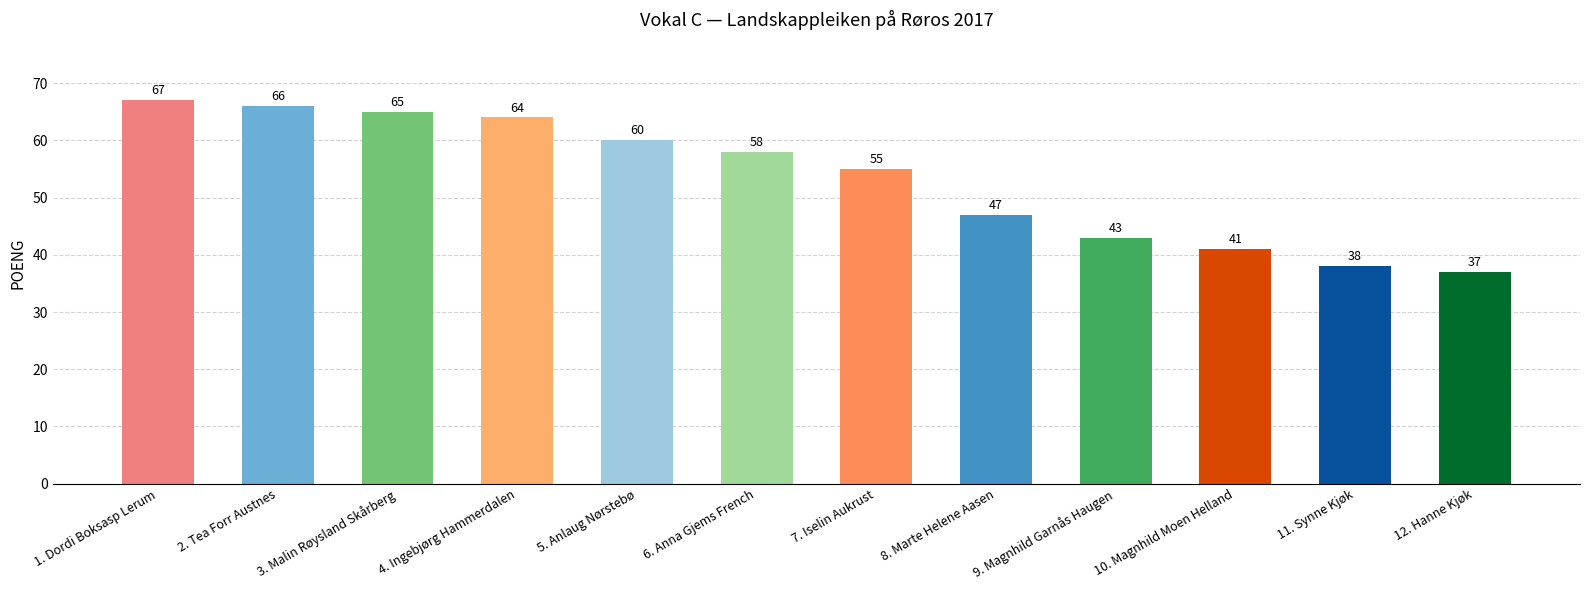

Reading left to right, transcribe all the data shown in this chart.

1. Dordi Boksasp Lerum=67	2. Tea Forr Austnes=66	3. Malin Røysland Skårberg=65	4. Ingebjørg Hammerdalen=64	5. Anlaug Nørstebø=60	6. Anna Gjems French=58	7. Iselin Aukrust=55	8. Marte Helene Aasen=47	9. Magnhild Garnås Haugen=43	10. Magnhild Moen Helland=41	11. Synne Kjøk=38	12. Hanne Kjøk=37